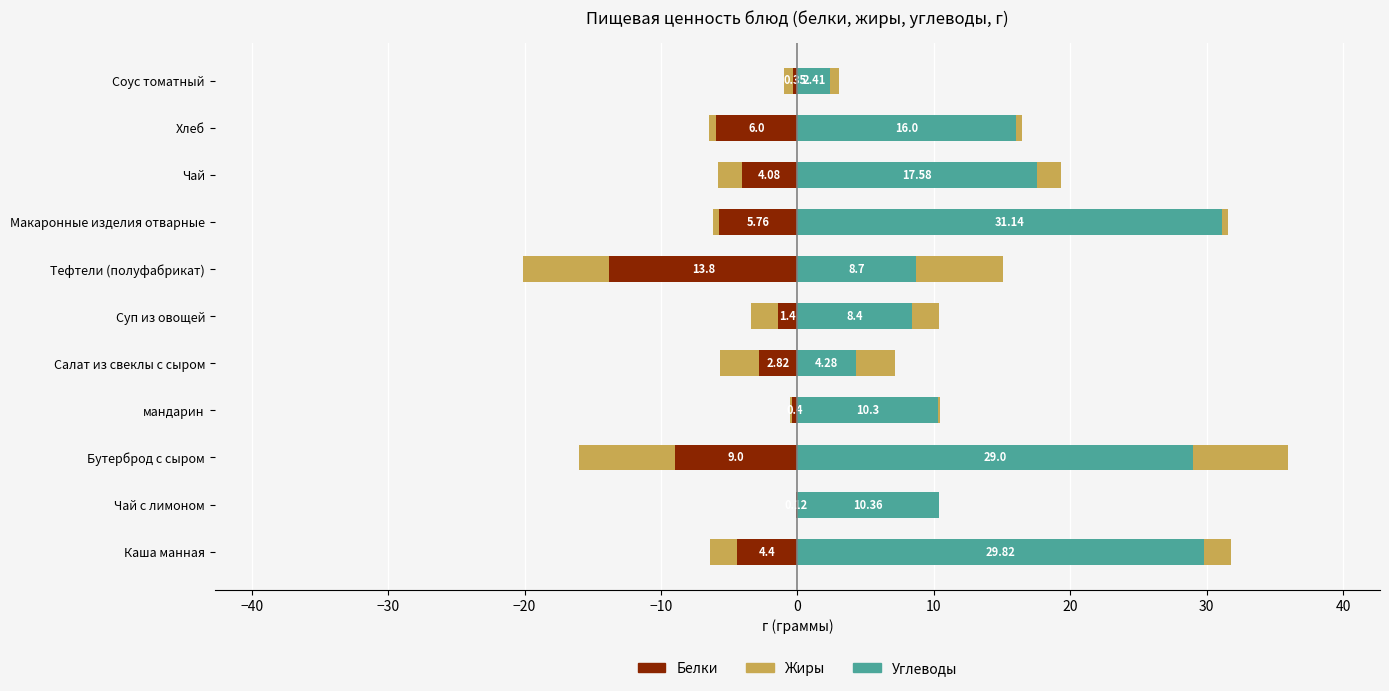

What is the average value of the Углеводы series?

15.3